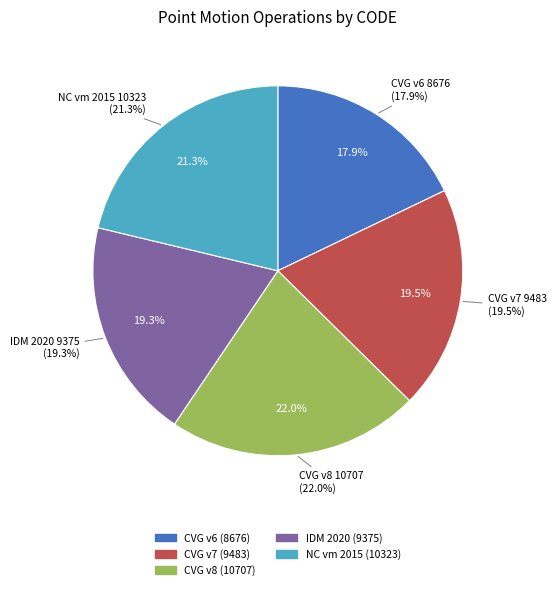

Which category has the smallest portion of the pie?

Canada velocity grid v6